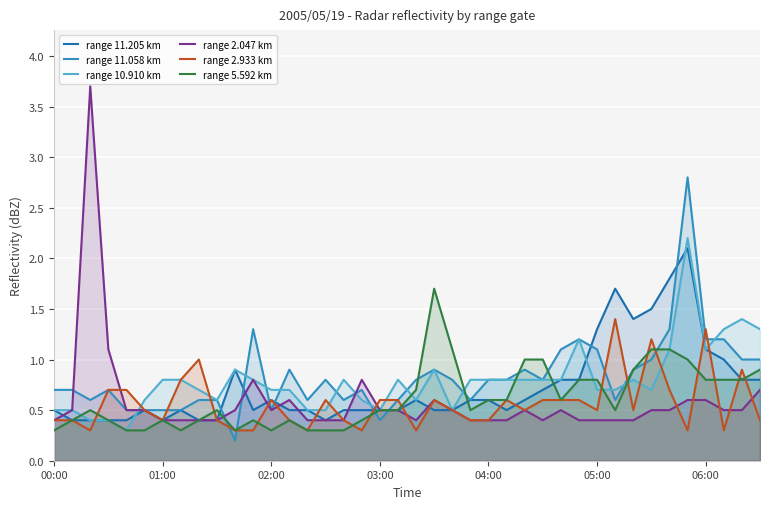

Reading left to right, list all the values displayed in this chart.

range 11.205 km: 0.5	0.4	0.4	0.4	0.4	0.5	0.4	0.5	0.4	0.4	0.9	0.5	0.6	0.5	0.5	0.4	0.5	0.5	0.5	0.5	0.6	0.5	0.5	0.6	0.6	0.5	0.6	0.7	0.8	0.8	1.3	1.7	1.4	1.5	1.8	2.1	1.1	1.0	0.8	0.8
range 11.058 km: 0.7	0.7	0.6	0.7	0.5	0.5	0.5	0.5	0.6	0.6	0.2	1.3	0.5	0.9	0.6	0.8	0.6	0.7	0.4	0.6	0.8	0.9	0.8	0.6	0.8	0.8	0.9	0.8	1.1	1.2	1.1	0.6	0.9	1.0	1.3	2.8	1.2	1.2	1.0	1.0
range 10.910 km: 0.5	0.5	0.4	0.4	0.3	0.6	0.8	0.8	0.7	0.6	0.9	0.8	0.7	0.7	0.5	0.5	0.8	0.6	0.5	0.8	0.6	0.9	0.5	0.8	0.8	0.8	0.8	0.8	0.8	1.2	0.7	0.7	0.8	0.7	1.1	2.2	1.1	1.3	1.4	1.3
range 2.047 km: 0.4	0.5	3.7	1.1	0.5	0.5	0.4	0.4	0.4	0.4	0.5	0.8	0.5	0.6	0.4	0.4	0.4	0.8	0.5	0.5	0.4	0.6	0.5	0.4	0.4	0.4	0.5	0.4	0.5	0.4	0.4	0.4	0.4	0.5	0.5	0.6	0.6	0.5	0.5	0.7
range 2.933 km: 0.4	0.4	0.3	0.7	0.7	0.5	0.4	0.8	1.0	0.4	0.3	0.3	0.6	0.4	0.3	0.6	0.4	0.3	0.6	0.6	0.3	0.6	0.5	0.4	0.4	0.6	0.5	0.6	0.6	0.6	0.5	1.4	0.5	1.2	0.7	0.3	1.3	0.3	0.9	0.4
range 5.592 km: 0.3	0.4	0.5	0.4	0.3	0.3	0.4	0.3	0.4	0.5	0.3	0.4	0.3	0.4	0.3	0.3	0.3	0.4	0.5	0.5	0.7	1.7	1.1	0.5	0.6	0.6	1.0	1.0	0.6	0.8	0.8	0.5	0.9	1.1	1.1	1.0	0.8	0.8	0.8	0.9